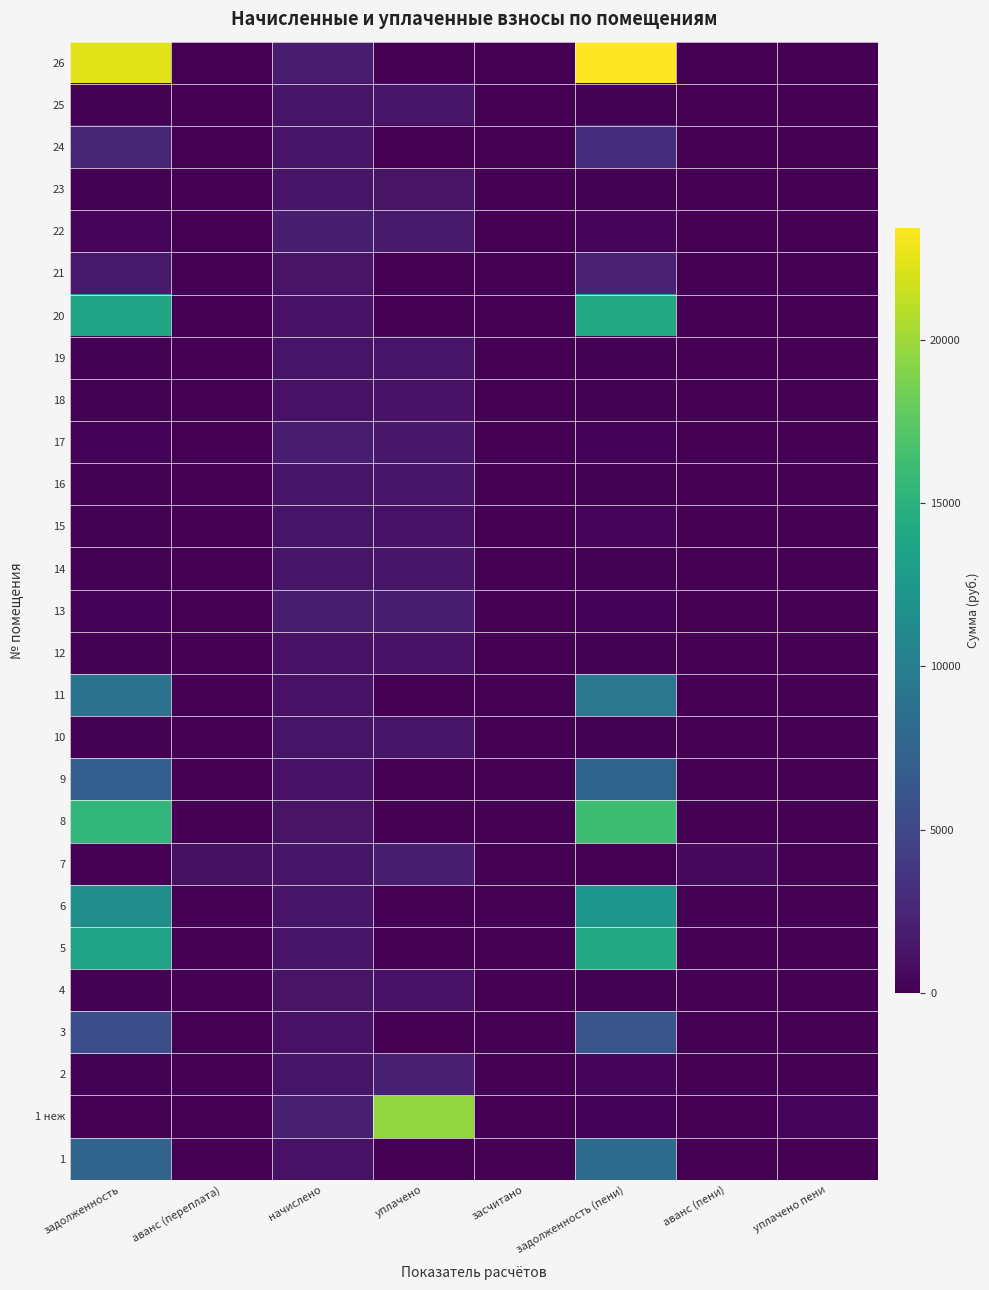

Reading left to right, transcribe all the data shown in this chart.

1: задолженность=7585.8	аванс (переплата)=0.0	начислено=1162.5	уплачено=0.0	засчитано=0.0	задолженность (пени)=8139.7	аванс (пени)=0.0	уплачено пени=0.0
1 неж: задолженность=0.0	аванс (переплата)=0.0	начислено=2012.8	уплачено=19629.0	засчитано=0.0	задолженность (пени)=223.7	аванс (пени)=0.0	уплачено пени=346.5
2: задолженность=150.7	аванс (переплата)=0.0	начислено=1356.3	уплачено=2089.2	засчитано=0.0	задолженность (пени)=452.7	аванс (пени)=0.0	уплачено пени=66.5
3: задолженность=5667.9	аванс (переплата)=0.0	начислено=1130.2	уплачено=0.0	засчитано=0.0	задолженность (пени)=6171.8	аванс (пени)=0.0	уплачено пени=0.0
4: задолженность=132.8	аванс (переплата)=0.0	начислено=1194.8	уплачено=1179.7	засчитано=0.0	задолженность (пени)=132.8	аванс (пени)=0.0	уплачено пени=0.0
5: задолженность=13518.2	аванс (переплата)=0.0	начислено=1388.5	уплачено=0.0	засчитано=0.0	задолженность (пени)=14252.7	аванс (пени)=0.0	уплачено пени=0.0
6: задолженность=11603.8	аванс (переплата)=0.0	начислено=1377.8	уплачено=0.0	засчитано=0.0	задолженность (пени)=12309.1	аванс (пени)=0.0	уплачено пени=0.0
7: задолженность=0.0	аванс (переплата)=1059.0	начислено=1361.6	уплачено=1966.7	засчитано=0.0	задолженность (пени)=0.0	аванс (пени)=605.1	уплачено пени=0.0
8: задолженность=15441.2	аванс (переплата)=0.0	начислено=1248.7	уплачено=0.0	засчитано=0.0	задолженность (пени)=16163.3	аванс (пени)=0.0	уплачено пени=0.0
9: задолженность=6965.2	аванс (переплата)=0.0	начислено=1184.0	уплачено=0.0	засчитано=0.0	задолженность (пени)=7514.3	аванс (пени)=0.0	уплачено пени=0.0
10: задолженность=146.2	аванс (переплата)=0.0	начислено=1324.0	уплачено=1307.3	засчитано=0.0	задолженность (пени)=147.1	аванс (пени)=0.0	уплачено пени=0.0
11: задолженность=8693.9	аванс (переплата)=0.0	начислено=1130.2	уплачено=0.0	засчитано=0.0	задолженность (пени)=9270.0	аванс (пени)=0.0	уплачено пени=0.0
12: задолженность=127.4	аванс (переплата)=0.0	начислено=1146.3	уплачено=1131.8	засчитано=0.0	задолженность (пени)=127.4	аванс (пени)=0.0	уплачено пени=0.0
13: задолженность=222.5	аванс (переплата)=0.0	начислено=2002.1	уплачено=1976.8	засчитано=0.0	задолженность (пени)=222.5	аванс (пени)=0.0	уплачено пени=0.0
14: задолженность=150.1	аванс (переплата)=0.0	начислено=1350.9	уплачено=1333.8	засчитано=0.0	задолженность (пени)=150.1	аванс (пени)=0.0	уплачено пени=0.0
15: задолженность=150.7	аванс (переплата)=0.0	начислено=1356.3	уплачено=1188.5	засчитано=0.0	задолженность (пени)=301.4	аванс (пени)=0.0	уплачено пени=0.0
16: задолженность=150.1	аванс (переплата)=0.0	начислено=1350.9	уплачено=1333.8	засчитано=0.0	задолженность (пени)=150.1	аванс (пени)=0.0	уплачено пени=0.0
17: задолженность=201.5	аванс (переплата)=0.0	начислено=1813.8	уплачено=1612.7	засчитано=0.0	задолженность (пени)=201.1	аванс (пени)=0.0	уплачено пени=0.0
18: задолженность=131.0	аванс (переплата)=0.0	начислено=1178.6	уплачено=1163.8	засчитано=0.0	задолженность (пени)=131.0	аванс (пени)=0.0	уплачено пени=0.0
19: задолженность=147.7	аванс (переплата)=0.0	начислено=1329.4	уплачено=1312.6	засчитано=0.0	задолженность (пени)=147.7	аванс (пени)=0.0	уплачено пени=0.0
20: задолженность=13710.7	аванс (переплата)=0.0	начислено=1108.7	уплачено=0.0	засчитано=0.0	задолженность (пени)=14351.9	аванс (пени)=0.0	уплачено пени=0.0
21: задолженность=1698.1	аванс (переплата)=0.0	начислено=1189.4	уплачено=0.0	засчитано=0.0	задолженность (пени)=2131.6	аванс (пени)=0.0	уплачено пени=0.0
22: задолженность=430.3	аванс (переплата)=0.0	начислено=1932.1	уплачено=1694.4	засчитано=0.0	задолженность (пени)=429.5	аванс (пени)=0.0	уплачено пени=0.0
23: задолженность=154.9	аванс (переплата)=0.0	начислено=1393.9	уплачено=1226.3	засчитано=0.0	задолженность (пени)=154.9	аванс (пени)=0.0	уплачено пени=0.0
24: задолженность=2527.9	аванс (переплата)=0.0	начислено=1377.8	уплачено=0.0	засчитано=0.0	задолженность (пени)=3047.5	аванс (пени)=0.0	уплачено пени=0.0
25: задолженность=149.5	аванс (переплата)=0.0	начислено=1345.5	уплачено=1328.8	засчитано=0.0	задолженность (пени)=149.2	аванс (пени)=0.0	уплачено пени=0.0
26: задолженность=22363.1	аванс (переплата)=0.0	начислено=1808.4	уплачено=0.0	засчитано=0.0	задолженность (пени)=23408.3	аванс (пени)=0.0	уплачено пени=0.0